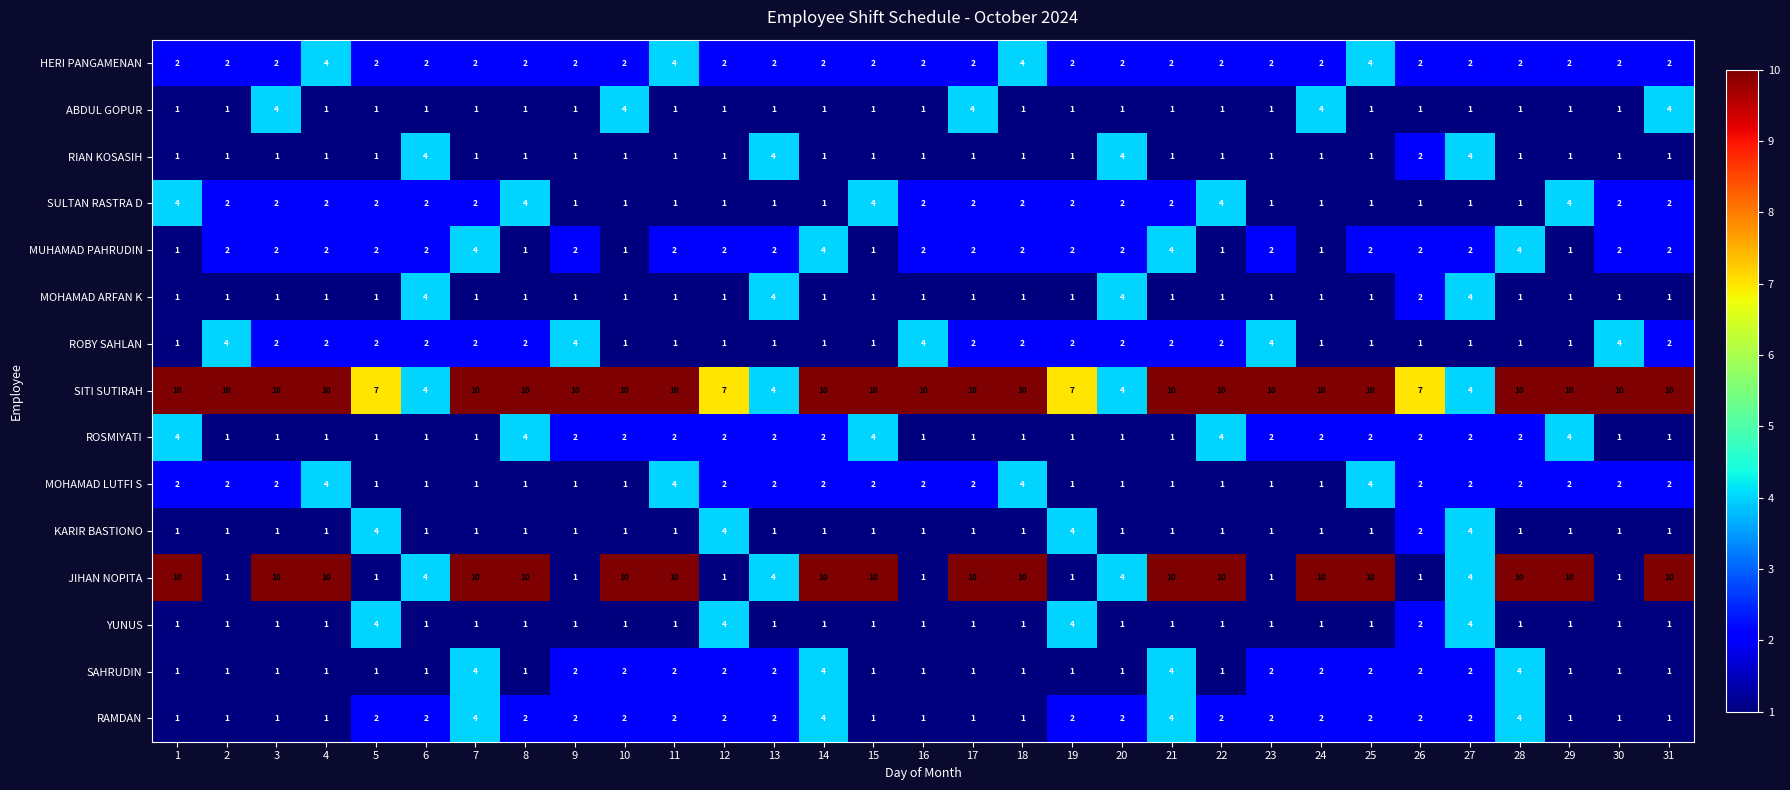

At how many categories does at least one series exceed 8?

23